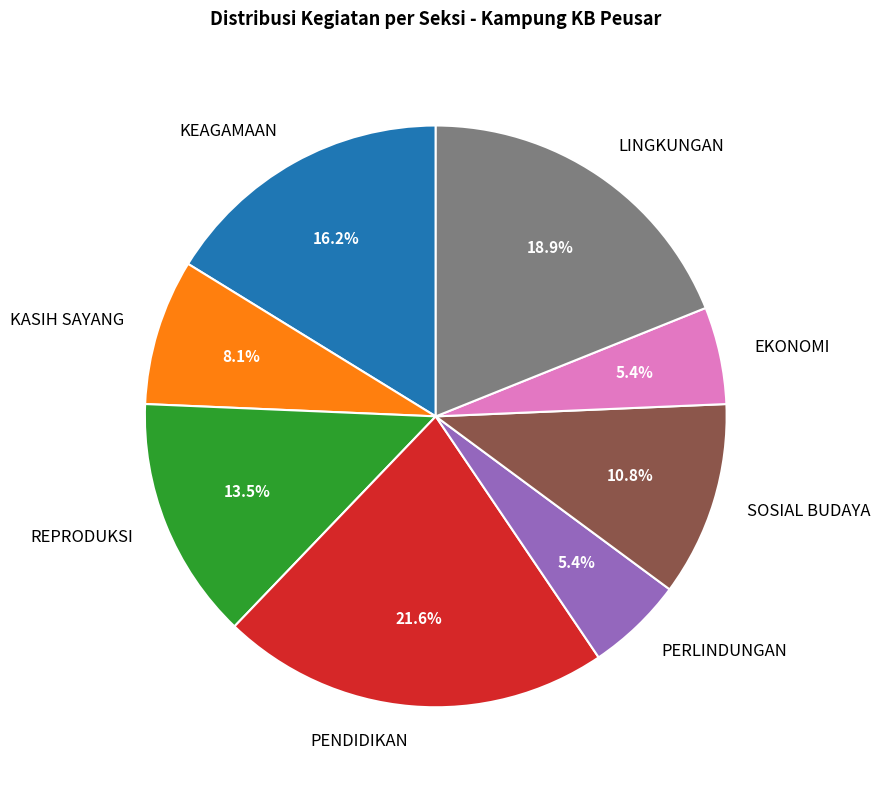

Between KEAGAMAAN and LINGKUNGAN, which is larger?

LINGKUNGAN